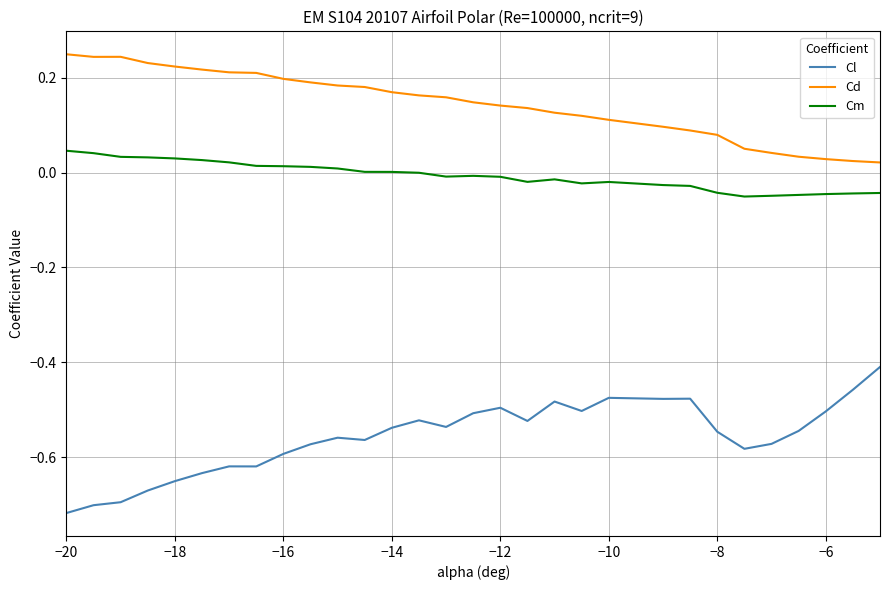

True or false: Cl and Cm intersect in this chart.

False